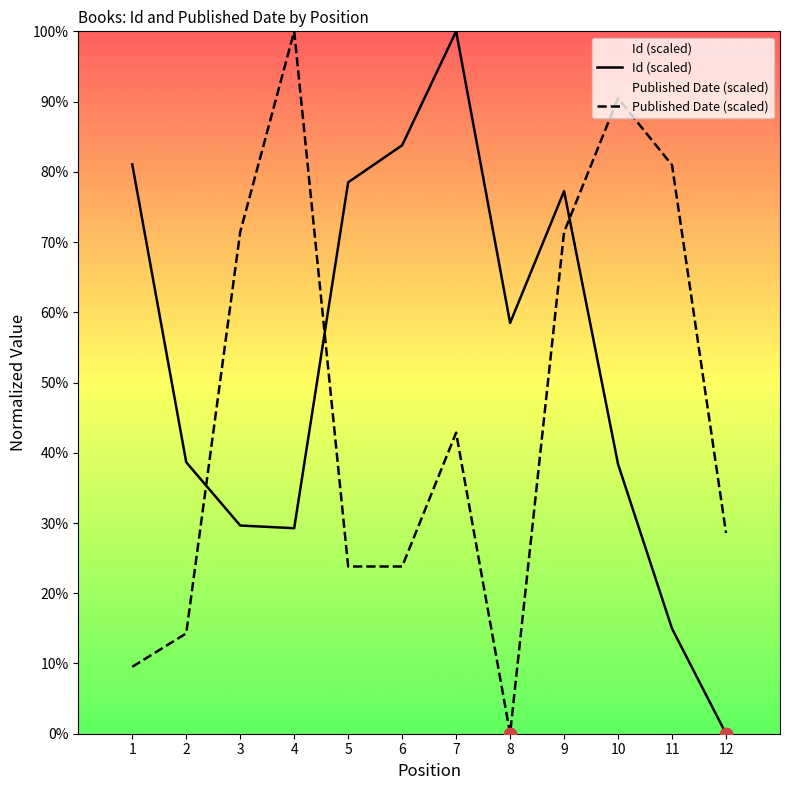

Which series contains the highest Y value?

Id (scaled)